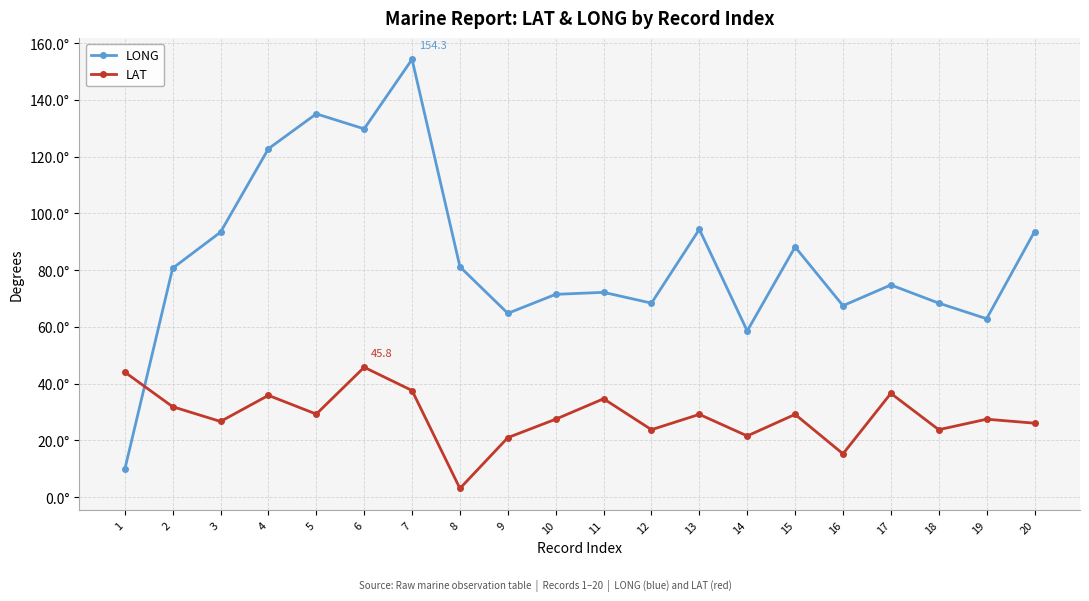

What are all the series names shown in the legend?

LONG, LAT